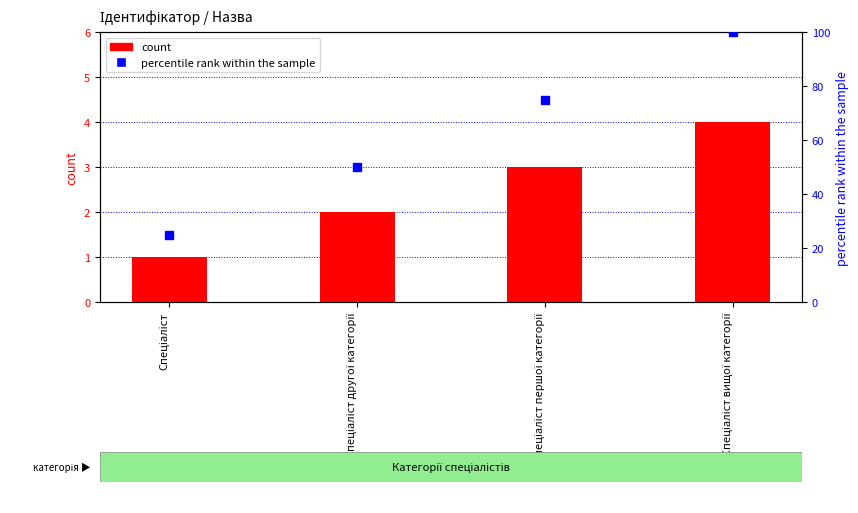

At which label does percentile rank within the sample first exceed 75?

Спеціаліст вищої категорії